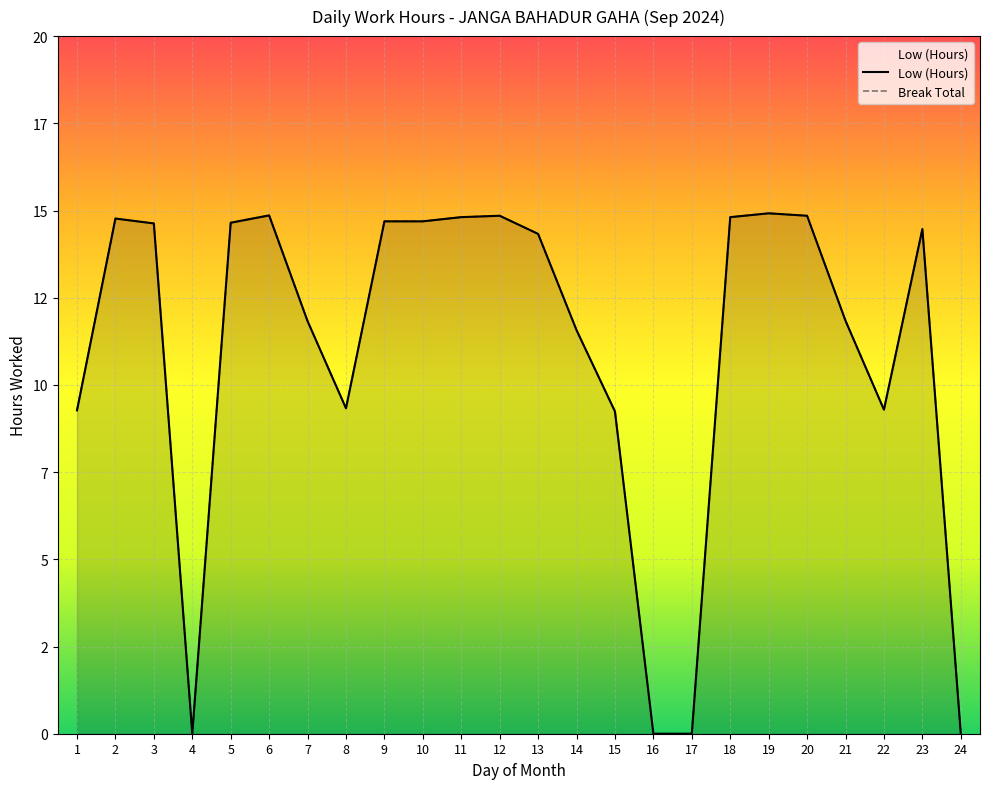

How many points are higher than both their immediate neighbors (excluding endpoints)?

5